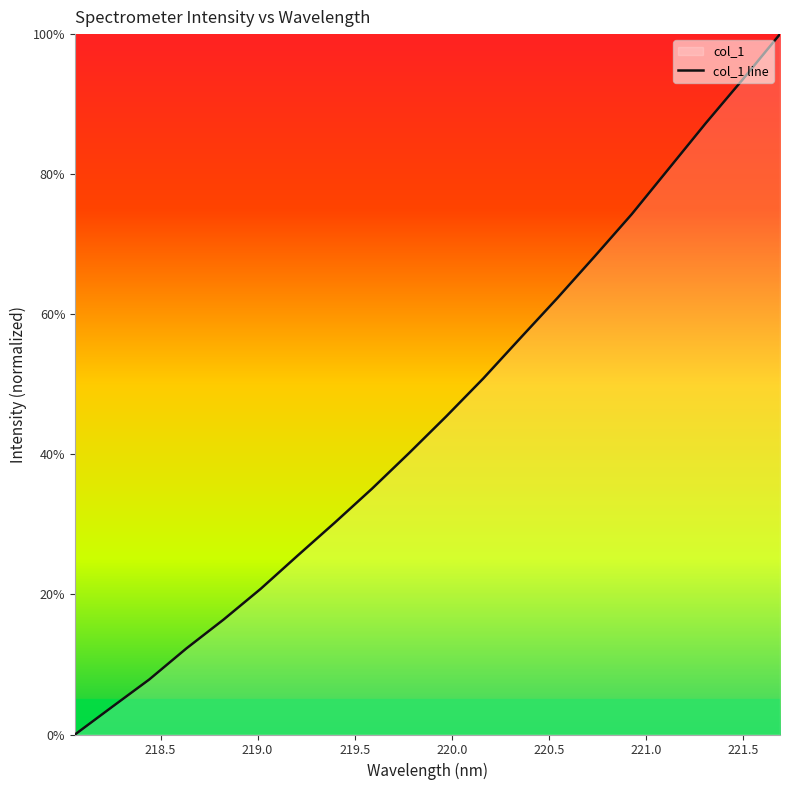

What is the difference between the maximum and minimum values?

100.0